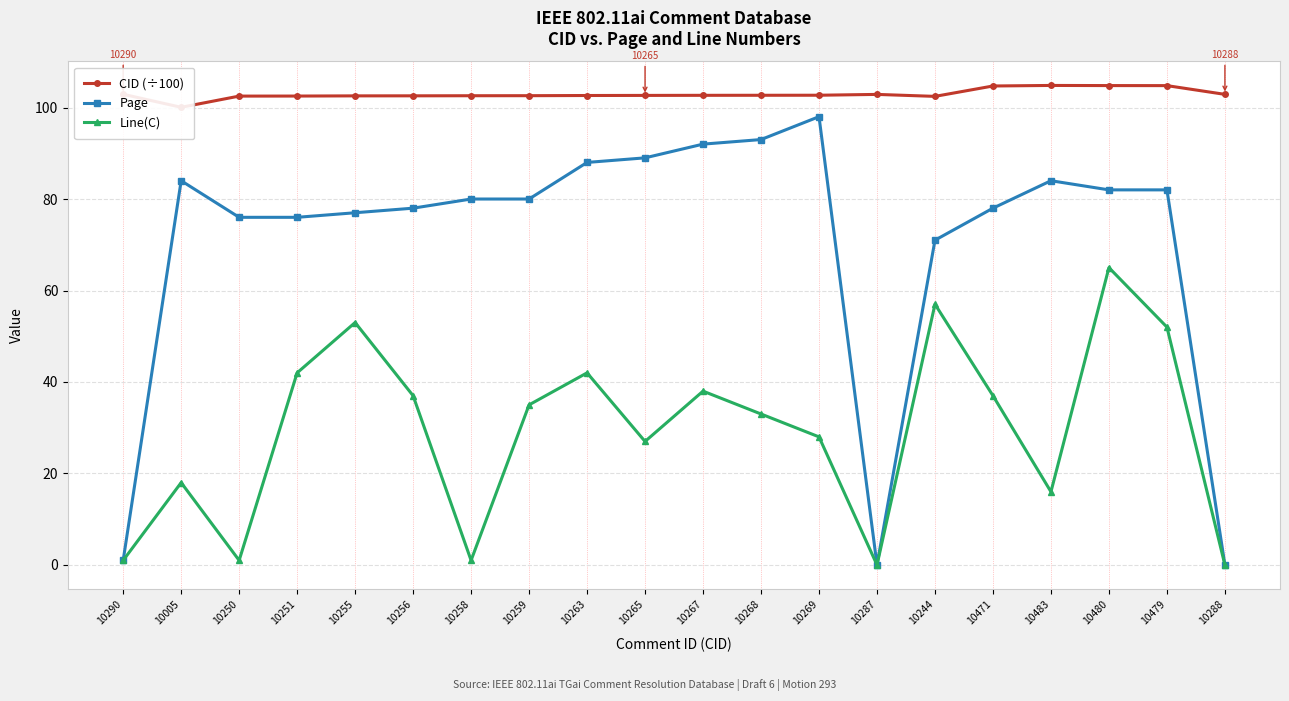

What is the total value across all series at 10480?

251.8